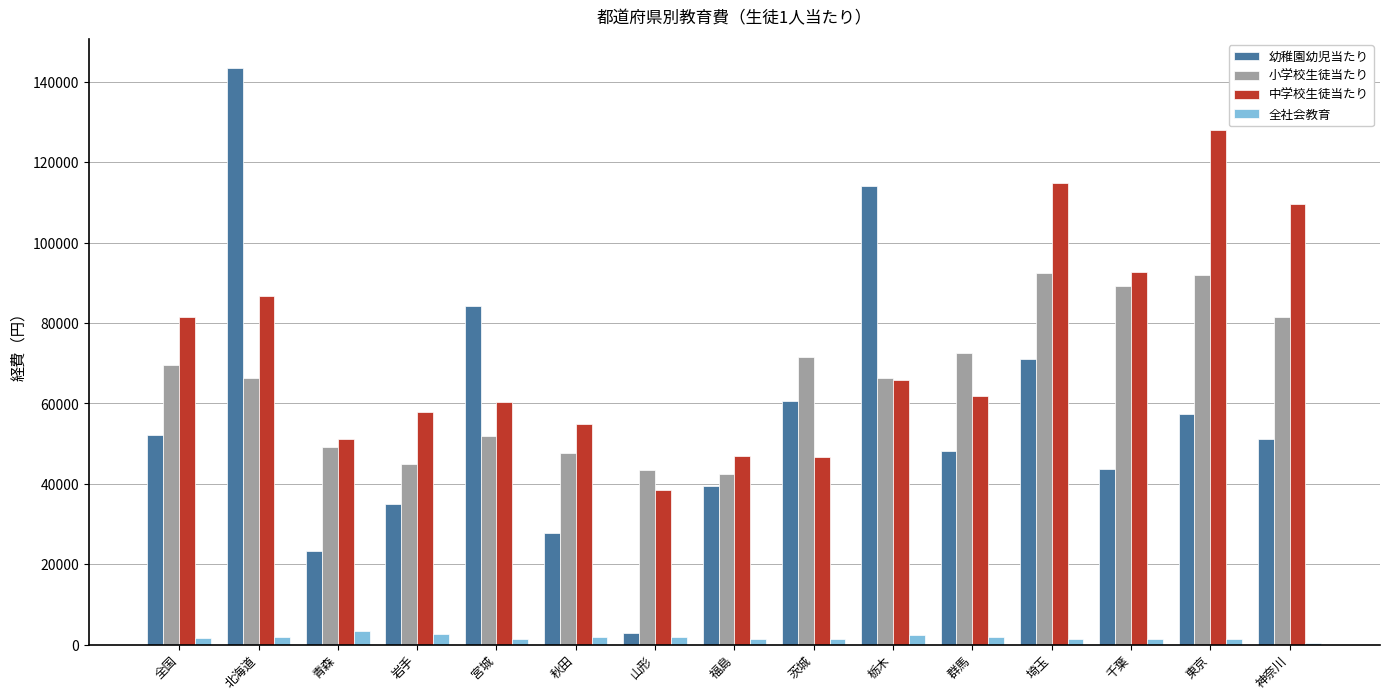

Count the number of data series in this chart.

4